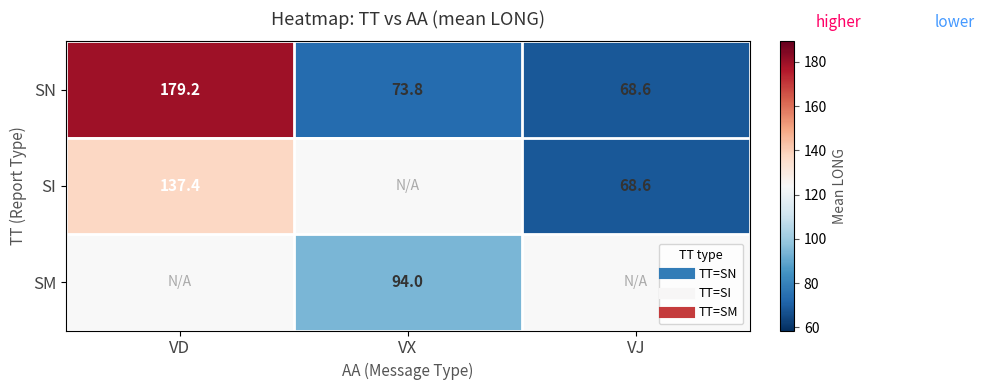

The SI series shows 35.3 at VJ. True or false?

False